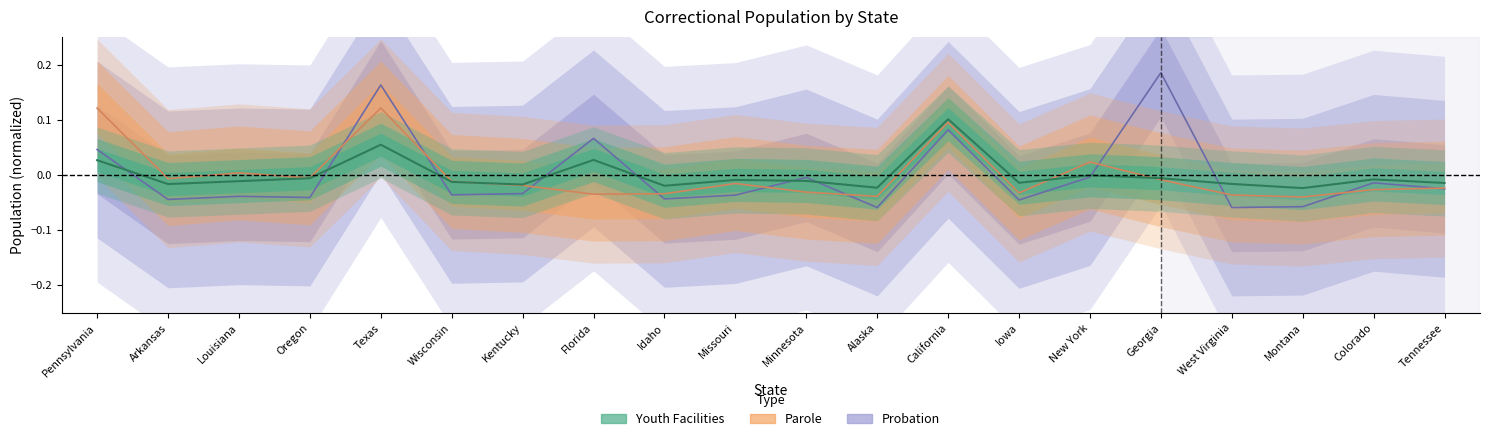

Which series has the widest spread of values?

Probation